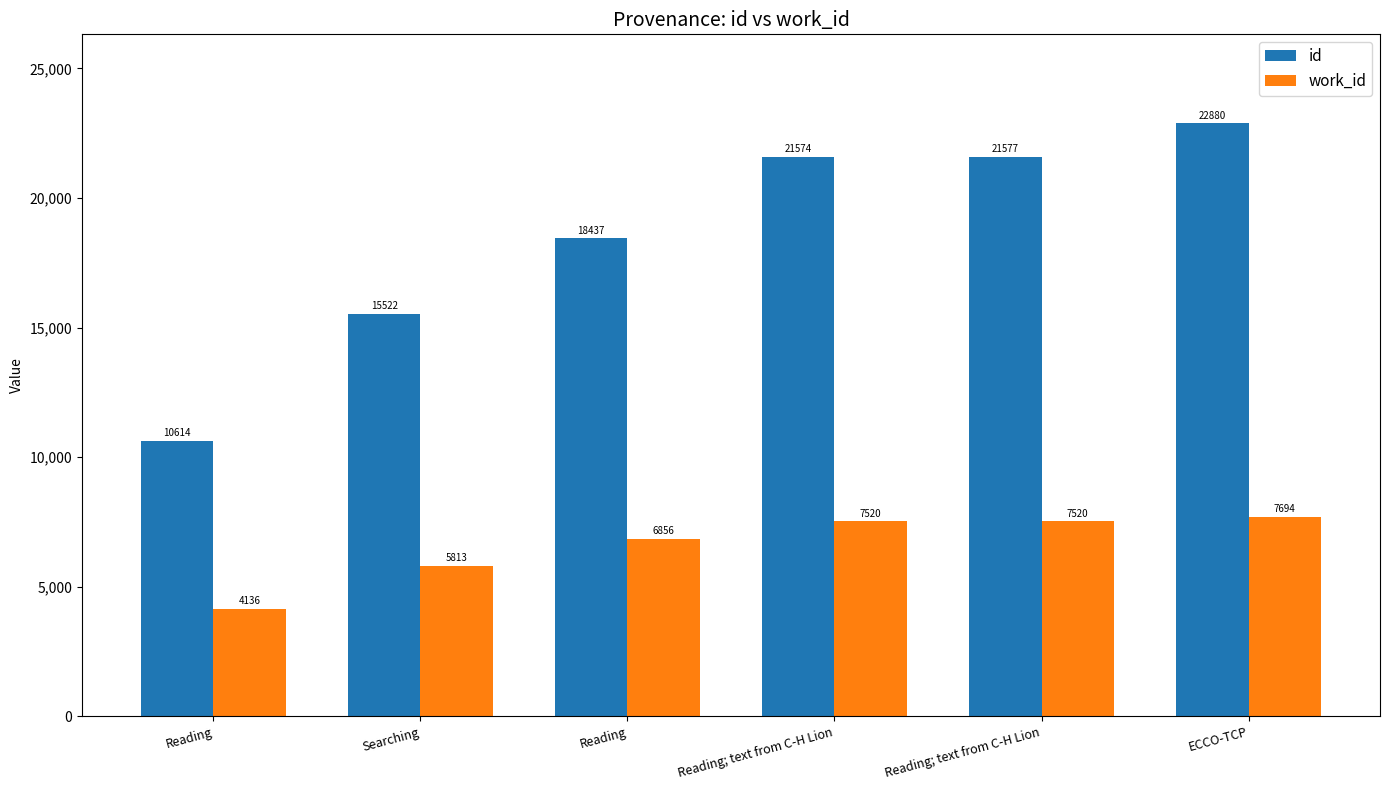

How many data points in work_id are less than 7520?

3